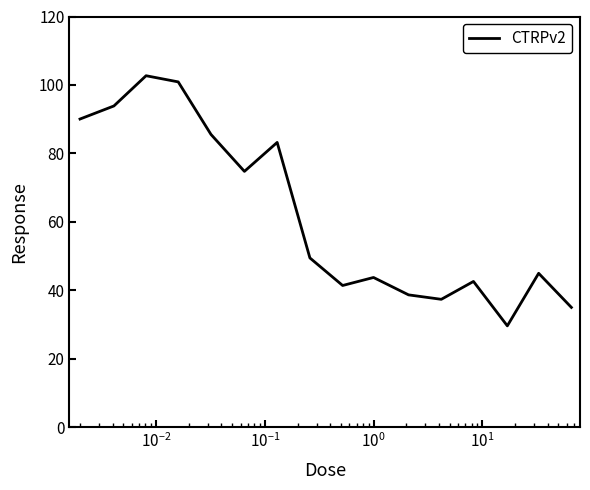

What is the average value?

62.1